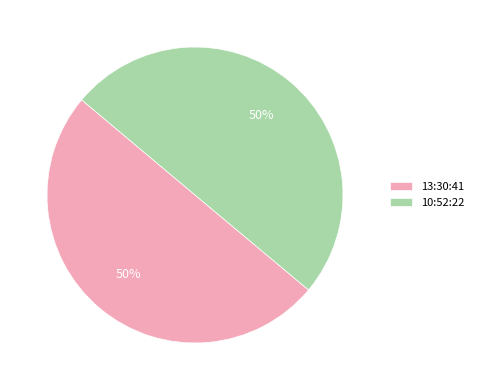

Combined, do 10:52:22 and 13:30:41 account for over 50%?

Yes